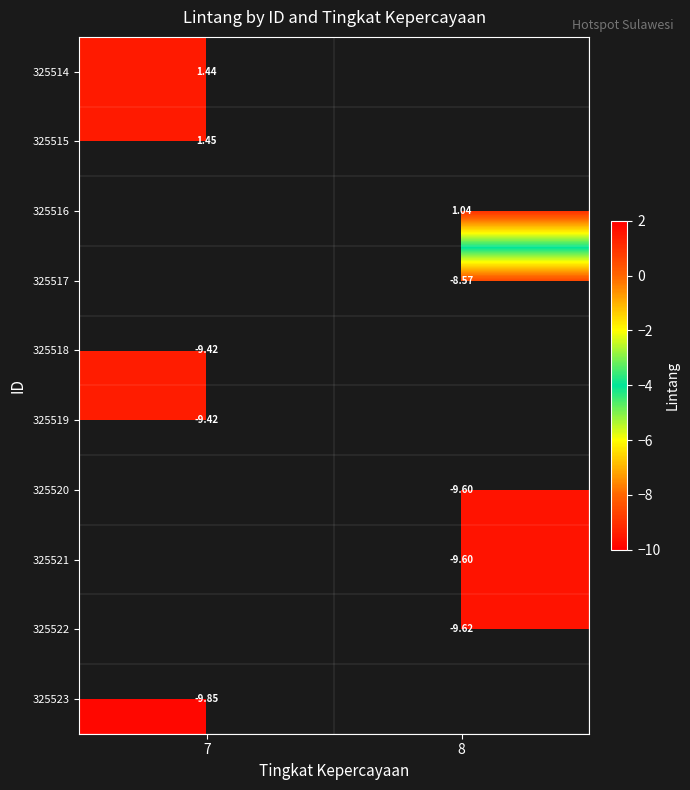

How many series are shown in this chart?

10